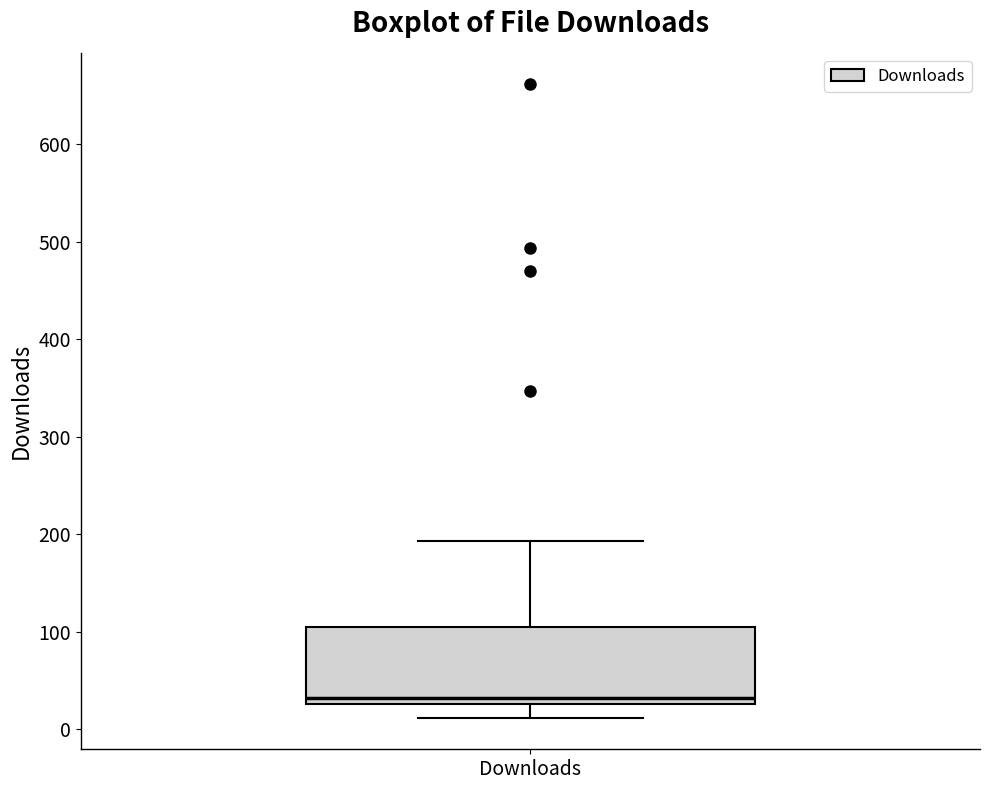

Transcribe this box plot: give where the median line is, the range the box spans, and where the two whiskers end, as read against the y-axis. The values are not printed on the chart, so give them approximately, as read against the axis.

median 30 (just above the box's lower edge), box 30 to 110, whiskers 10 to 190